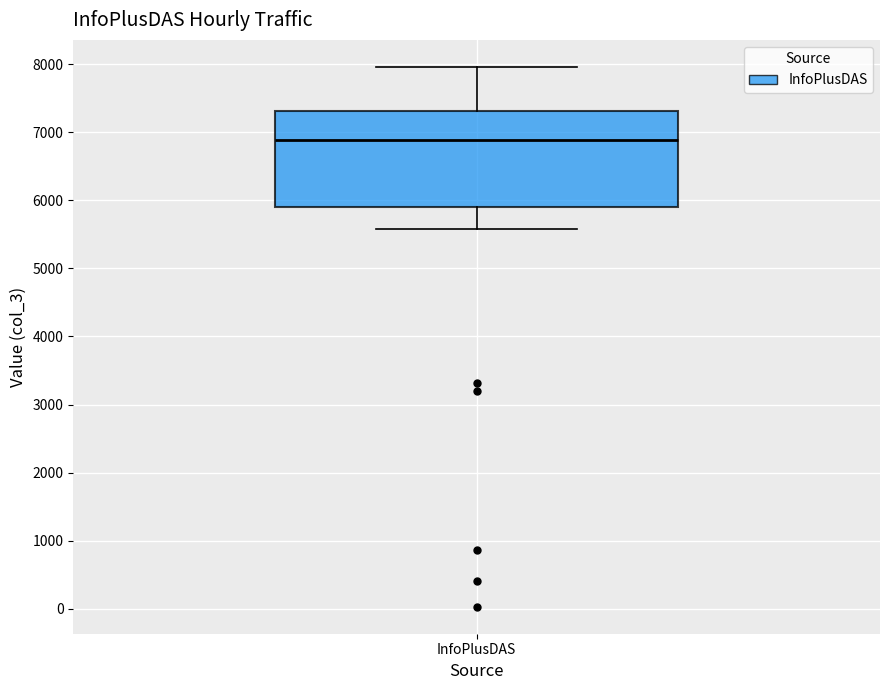

Where does the lower whisker of the box for InfoPlusDAS end on the y-axis? The values are not printed on the chart, so give them approximately, as read against the axis.

5600